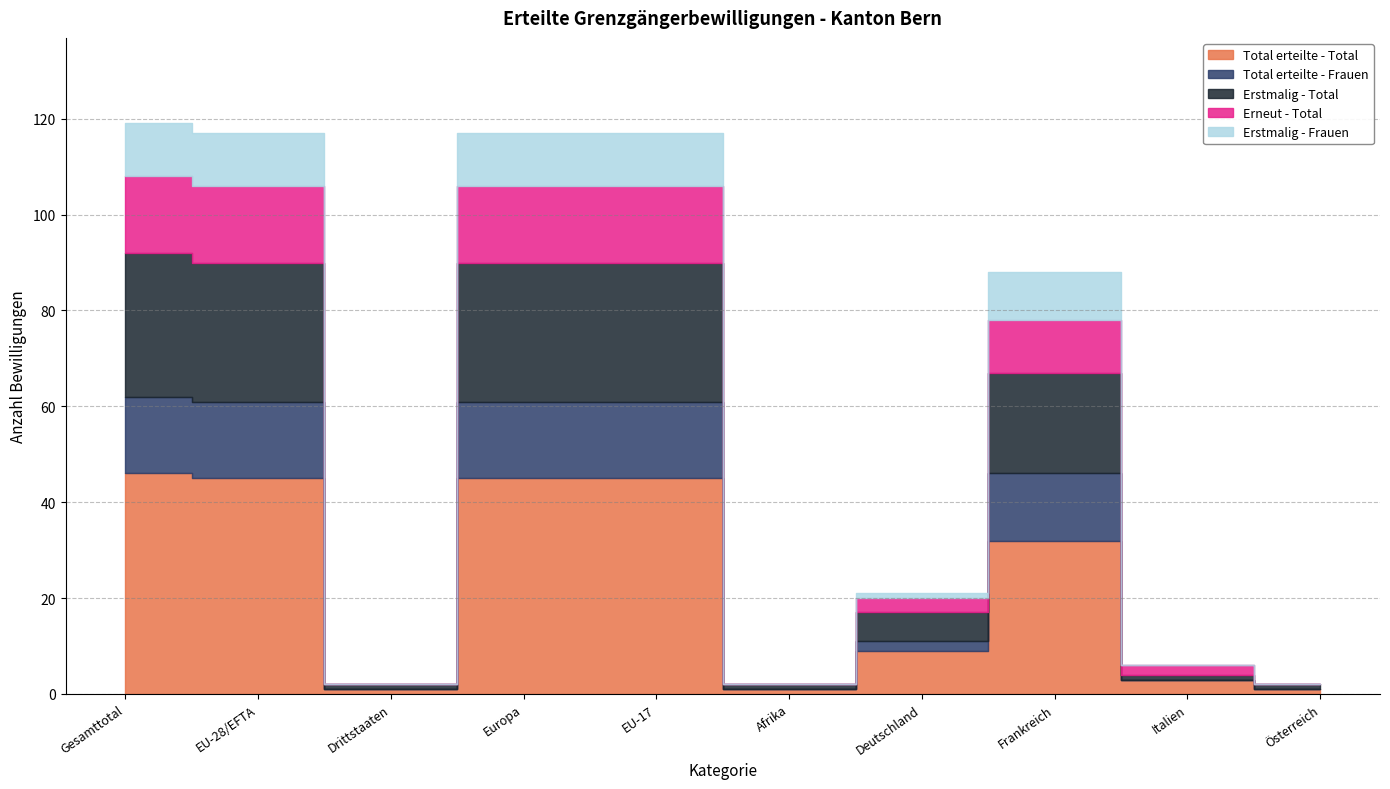

What is the label of the 4th point from the right?

Deutschland